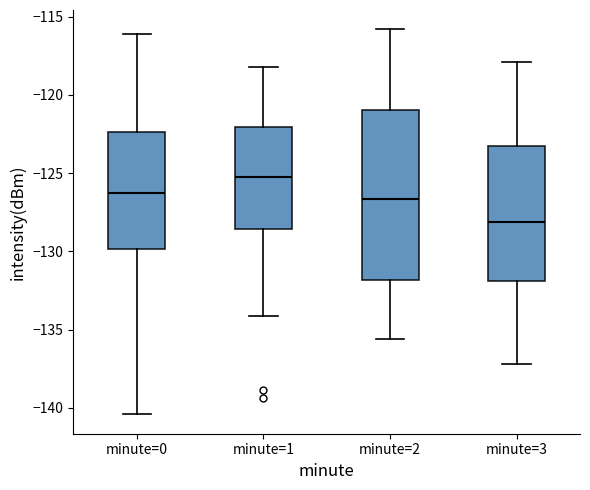

Where does the lower whisker of the box for minute=0 end on the y-axis? The values are not printed on the chart, so give them approximately, as read against the axis.

-140.5